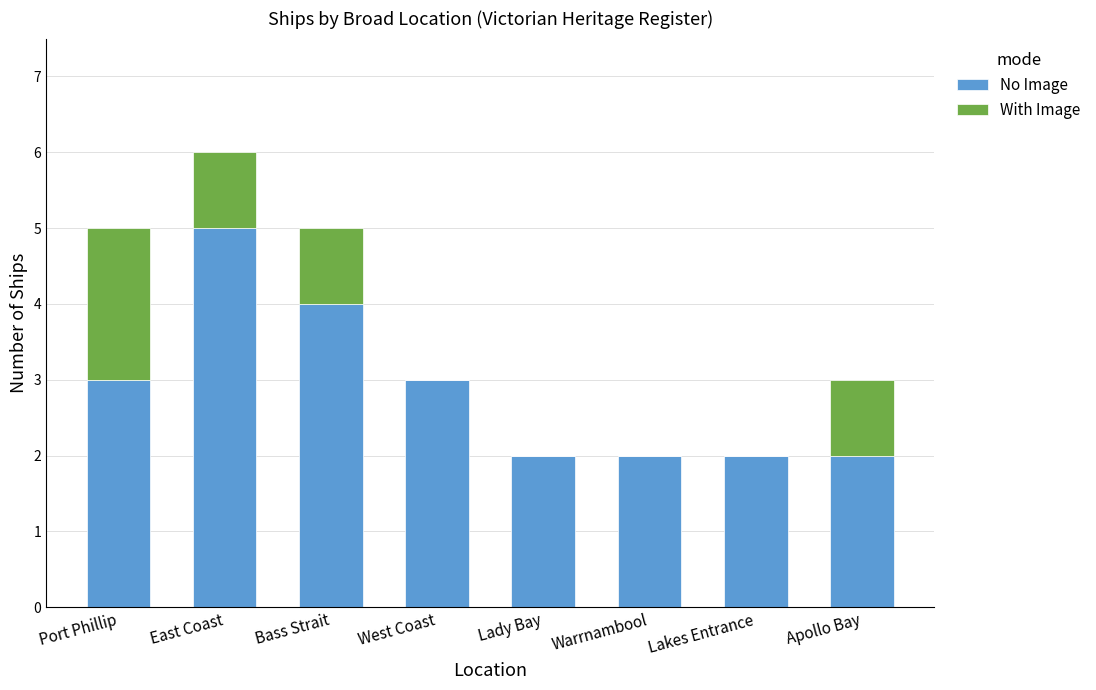

At which label does No Image reach its peak?

East Coast